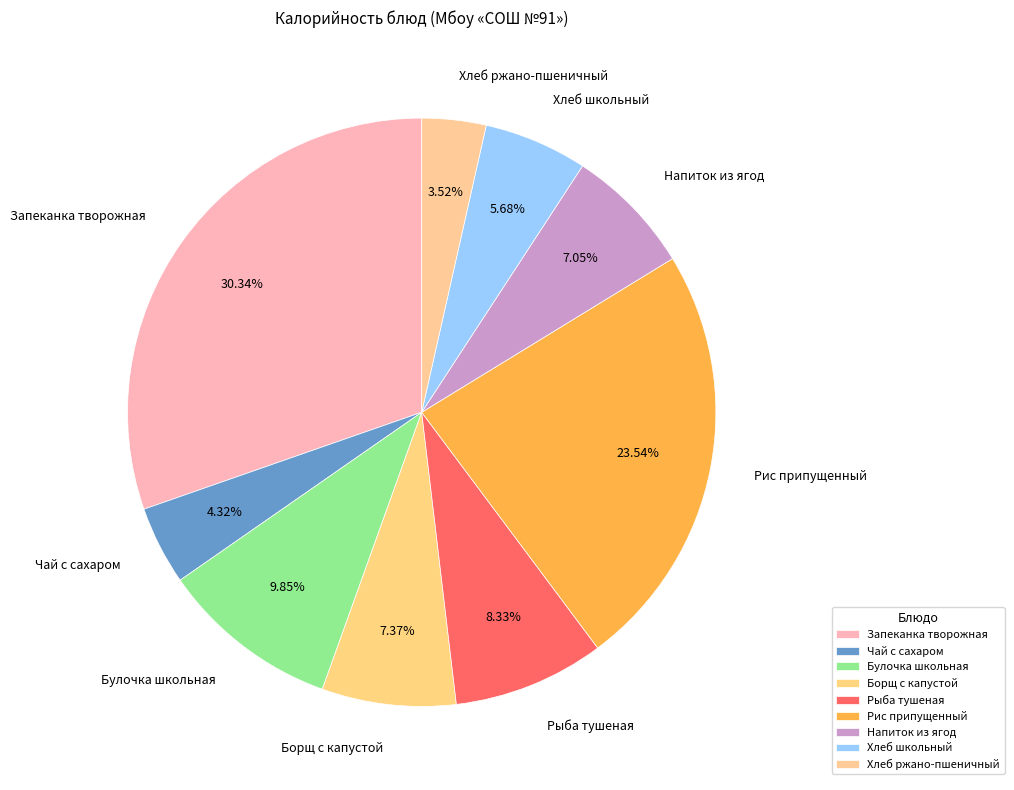

Does Запеканка творожная represent more than half of the total?

No